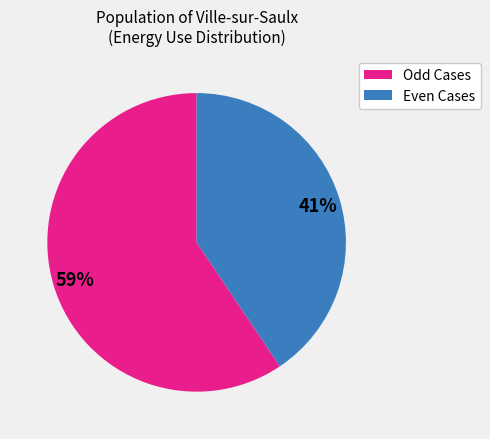

Count the number of slices in the pie.

2